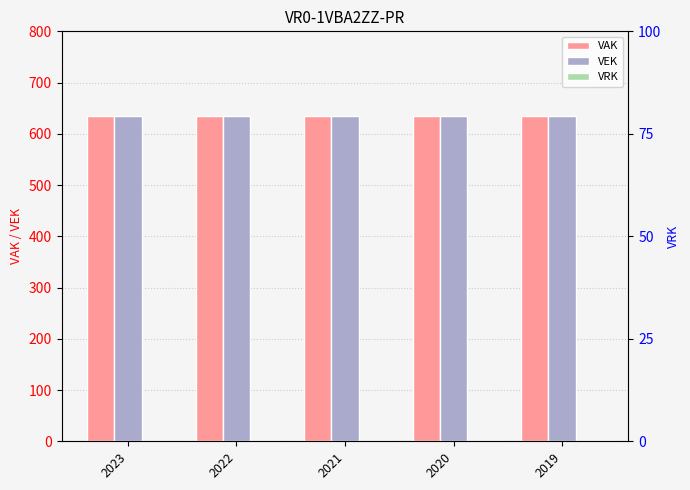

What is the value of the VAK bar at the 1st from the left?

635